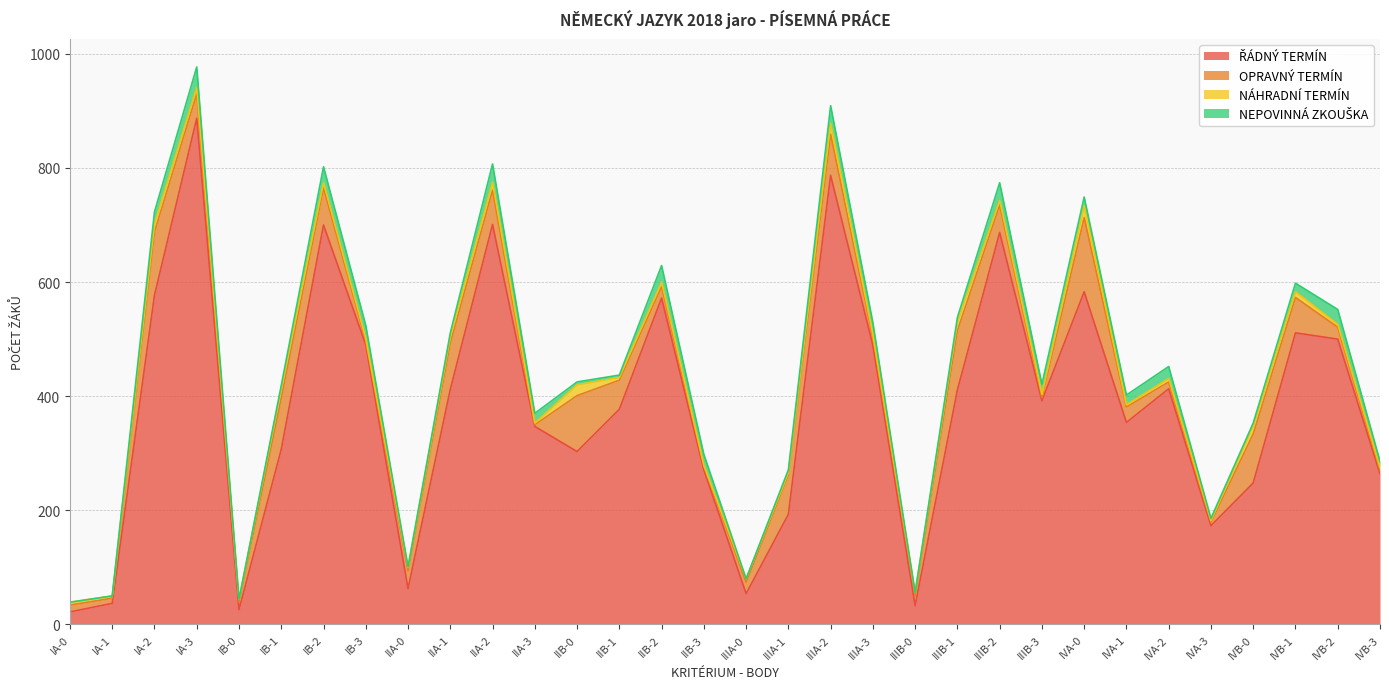

What is the label of the 29th point from the left?

IVB-0